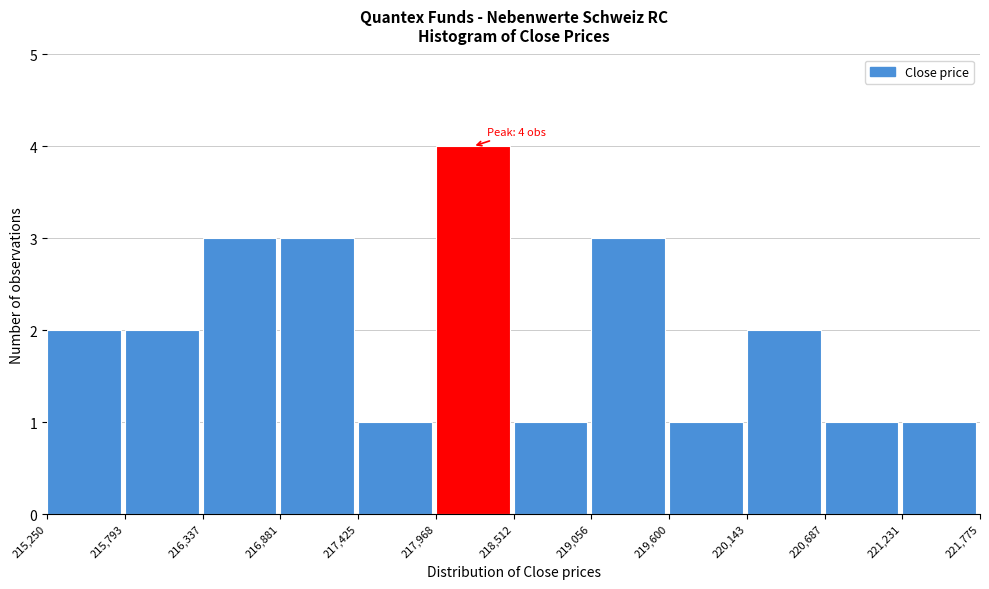

Which range on the x-axis has the tallest bar?

217,968 to 218,512